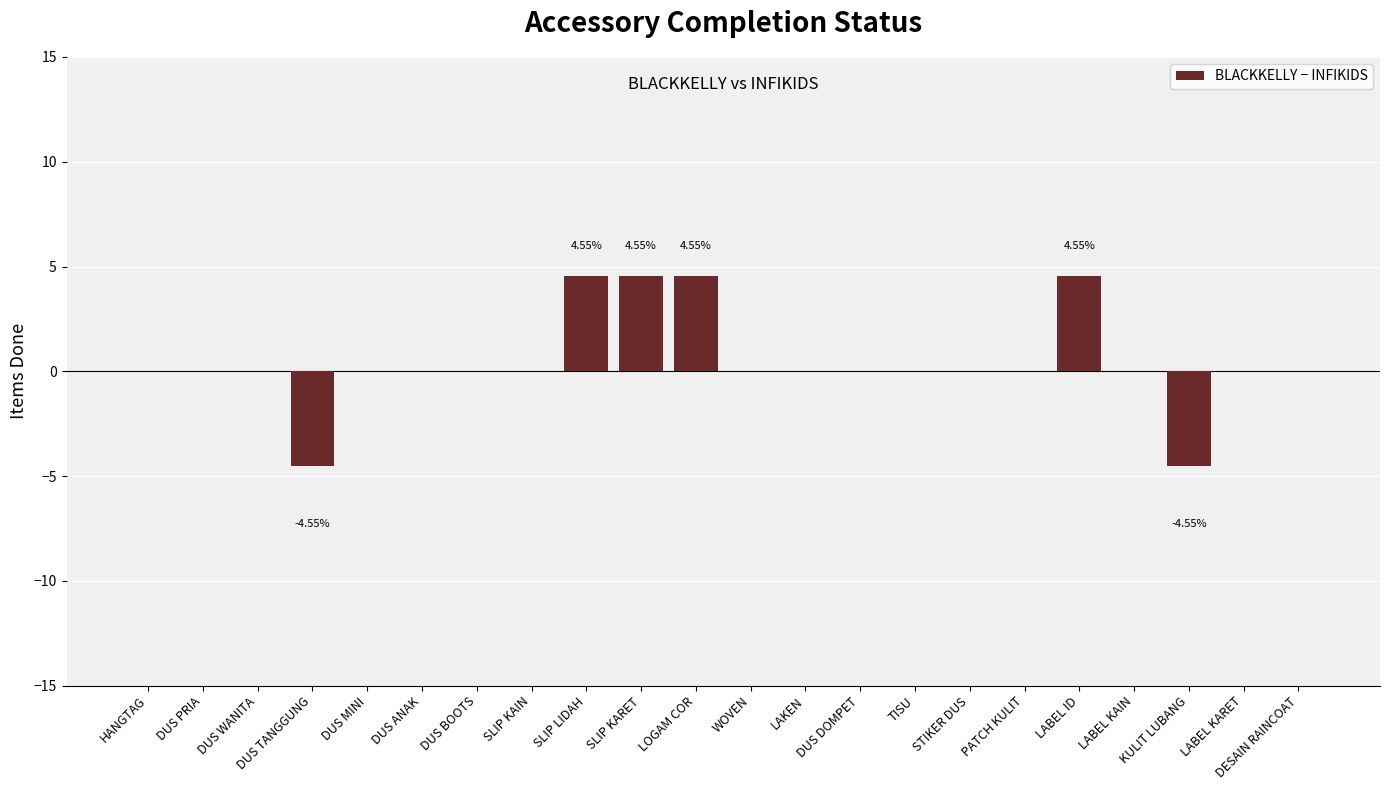

Which has a higher value, SLIP LIDAH or DUS WANITA?

SLIP LIDAH